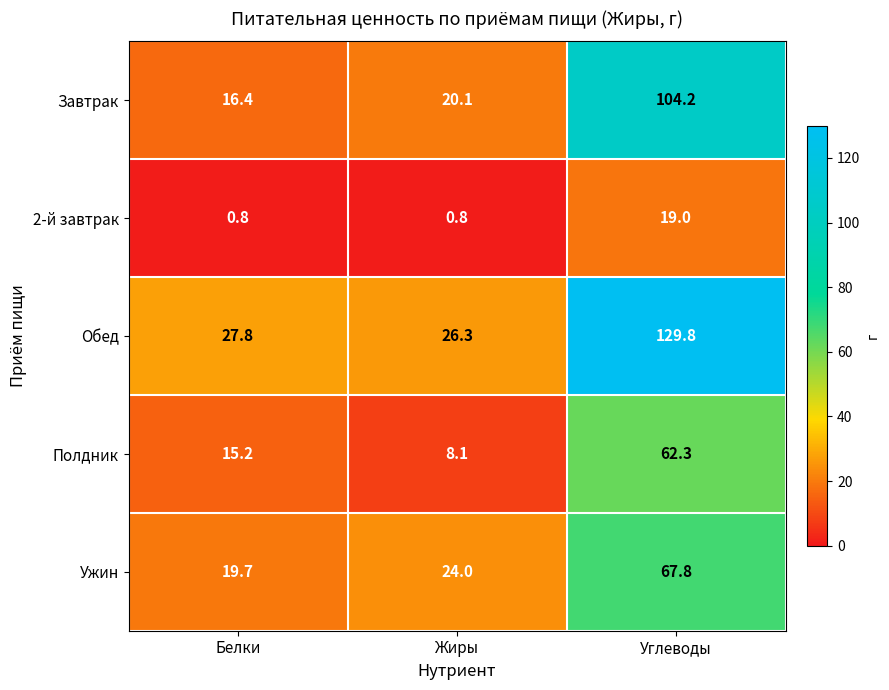

What is the sum of the Завтрак values at Углеводы and Жиры?

124.3